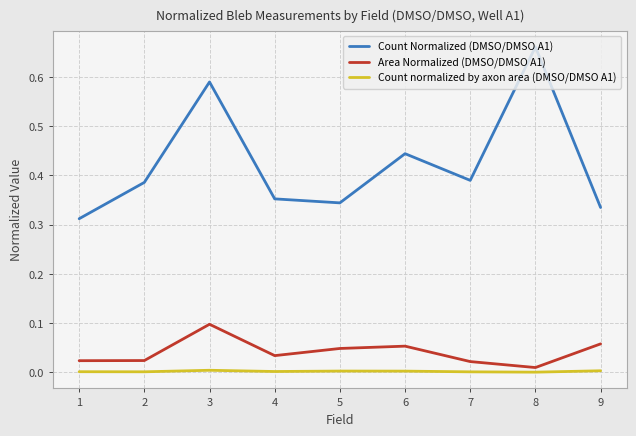

Count the Count Normalized (DMSO/DMSO A1) values in the range 0 to 1.

9